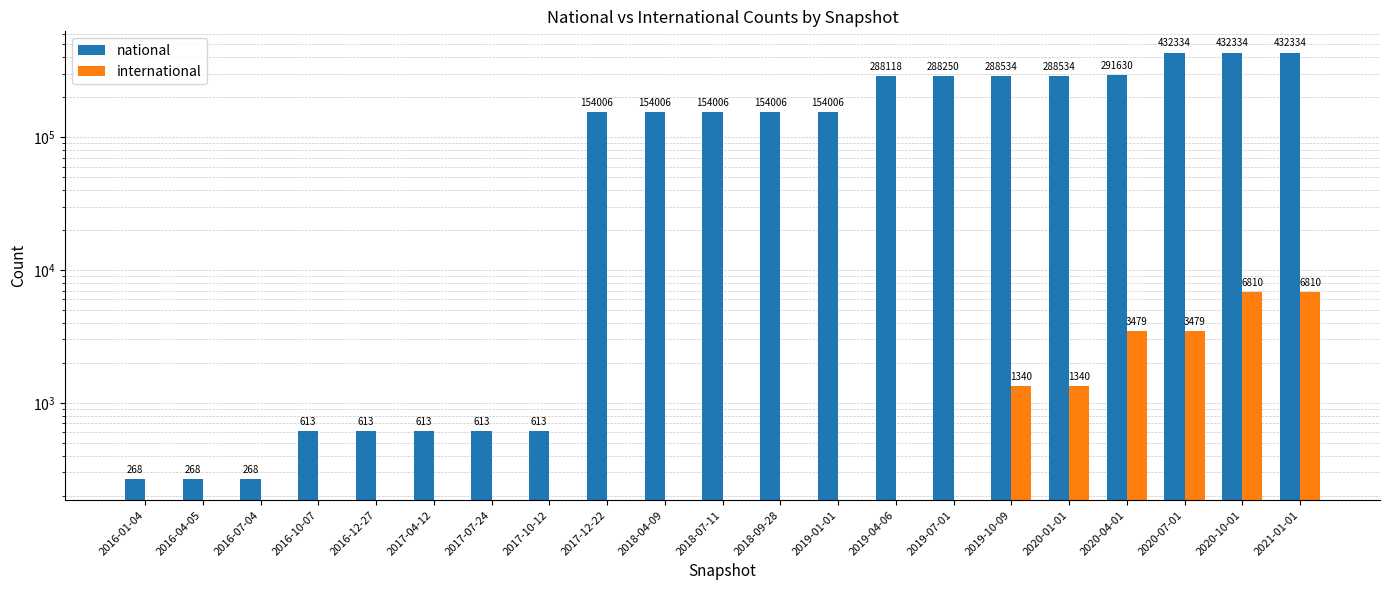

Reading left to right, what are all the values shown in this chart?

national: 268	268	268	613	613	613	613	613	154006	154006	154006	154006	154006	288118	288250	288534	288534	291630	432334	432334	432334
international: 0	0	0	0	0	0	0	0	0	0	0	0	0	0	0	1340	1340	3479	3479	6810	6810